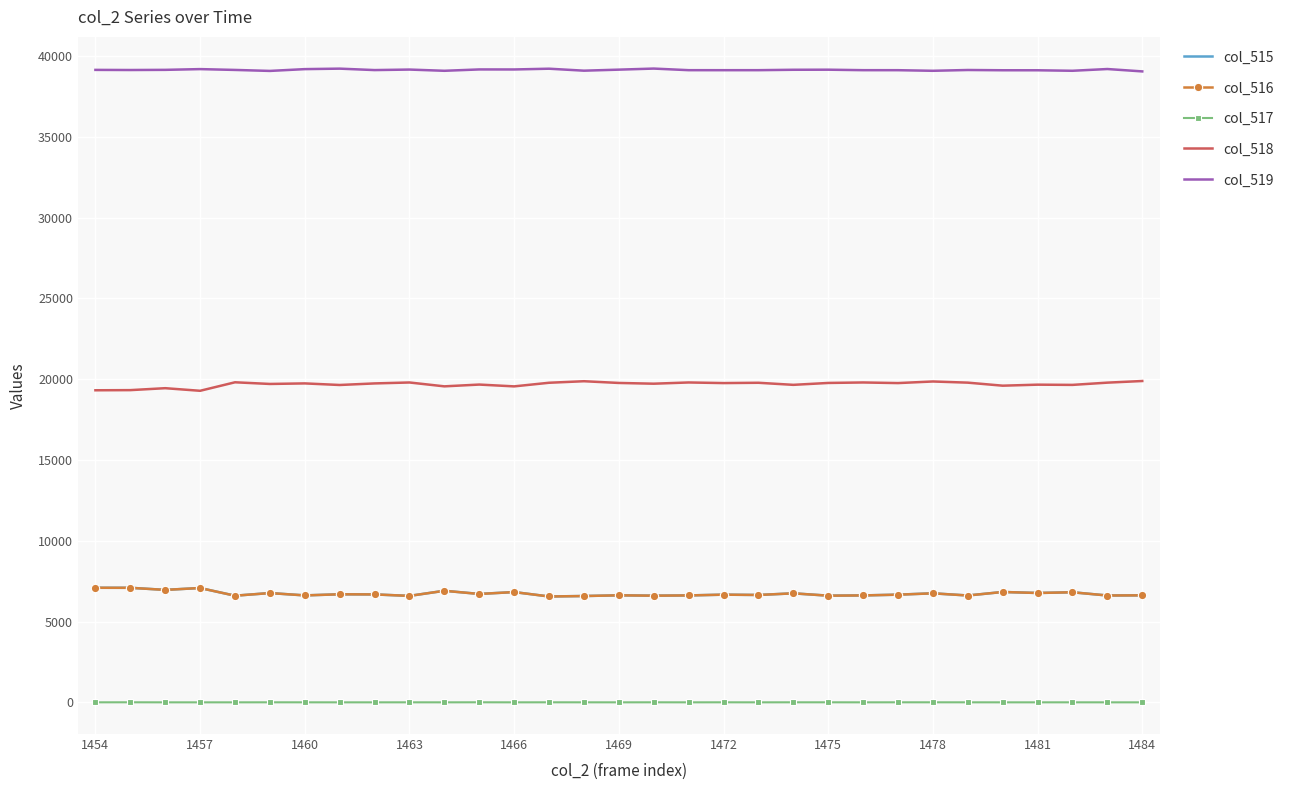

Which series has the largest total across all categories?

col_519